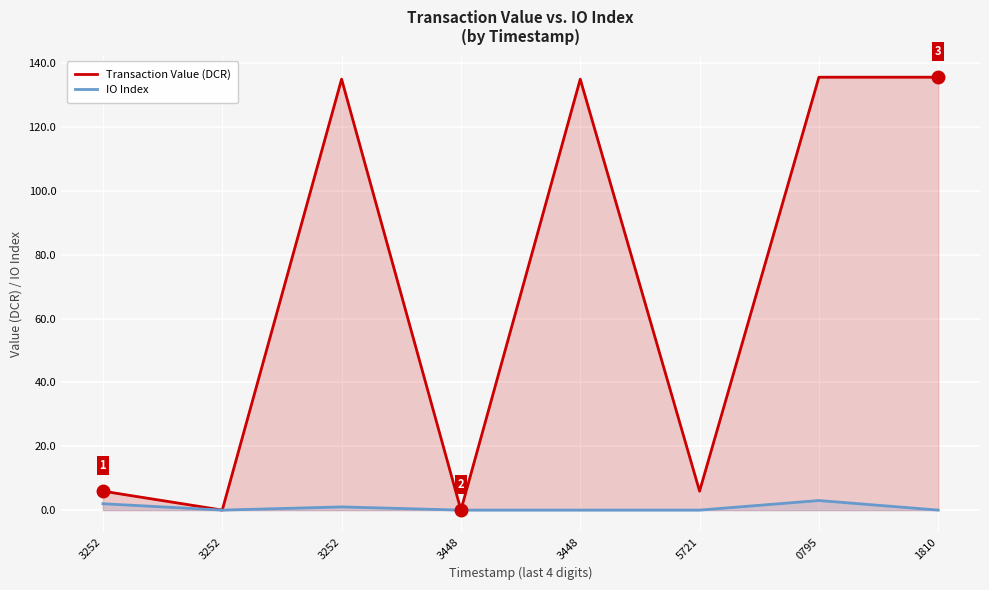

How many positive values does the IO Index series have?

3